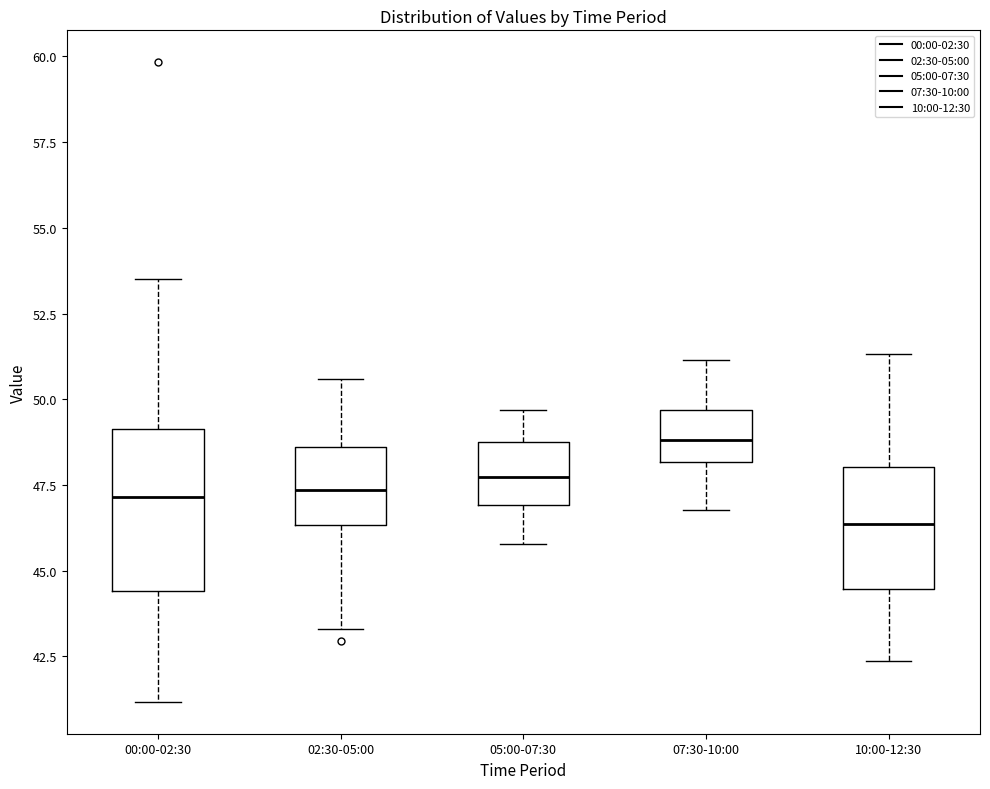

Reading left to right, read every box against the y-axis: the position of its median line, the range the box covers, and the ends of its whiskers. The values are not printed on the chart, so give them approximately, as read against the axis.

00:00-02:30: median 47.0, box 44.5 to 49.0, whiskers 41.0 to 53.5
02:30-05:00: median 47.5, box 46.5 to 48.5, whiskers 43.5 to 50.5
05:00-07:30: median 47.5, box 47.0 to 49.0, whiskers 46.0 to 49.5
07:30-10:00: median 49.0, box 48.0 to 49.5, whiskers 47.0 to 51.0
10:00-12:30: median 46.5, box 44.5 to 48.0, whiskers 42.5 to 51.5